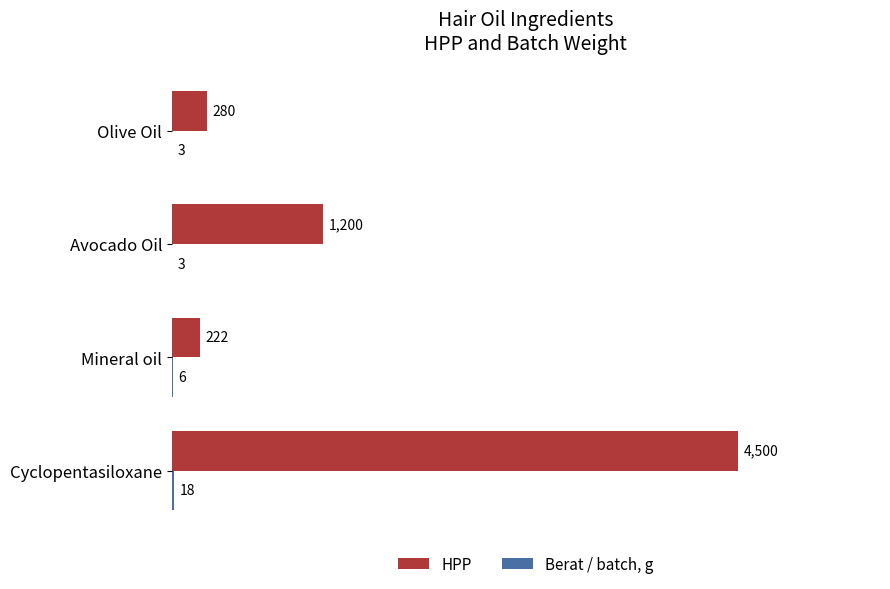

Which series has the largest total across all categories?

HPP